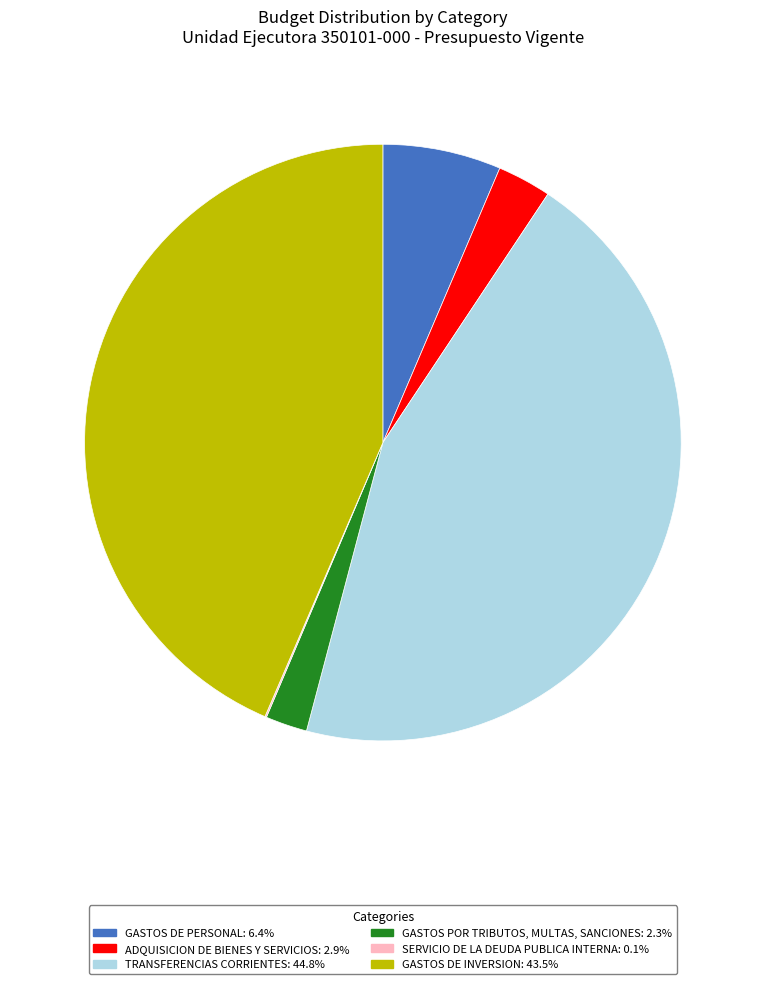

Approximately how many times larger is the value at TRANSFERENCIAS CORRIENTES compared to GASTOS POR TRIBUTOS, MULTAS, SANCIONES?

19.8